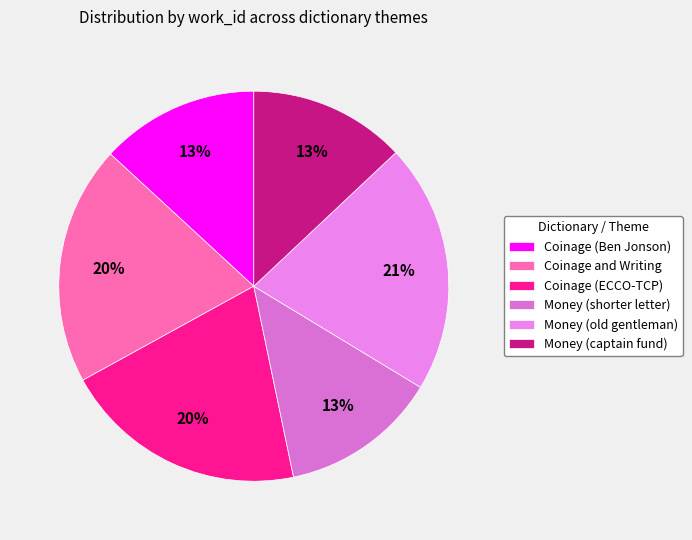

What is the ratio of the value at Coinage (ECCO-TCP) to the value at Money (shorter letter)?

1.6